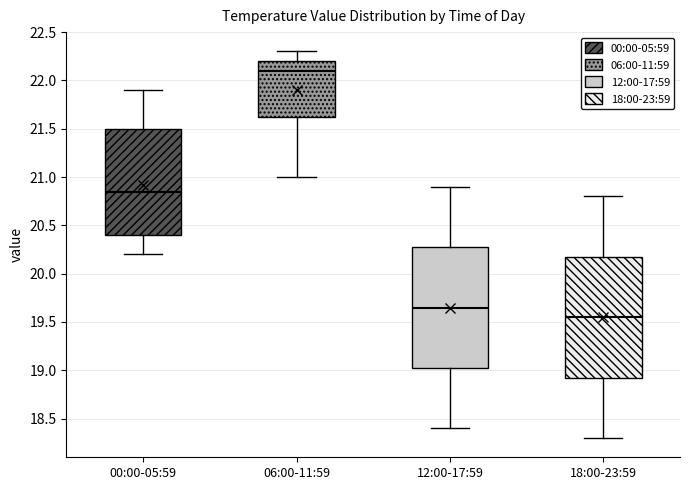

Which box's median line is the highest?

06:00-11:59